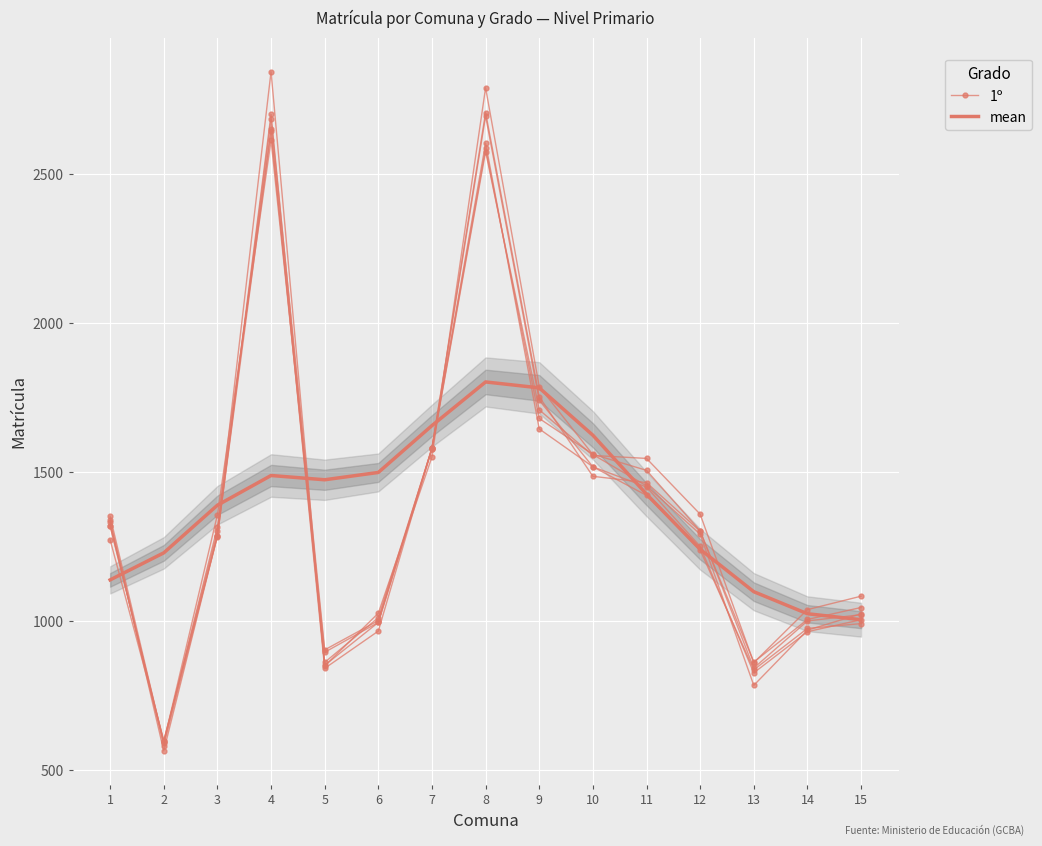

List the series in order of their peak value, highest first.

1º, mean